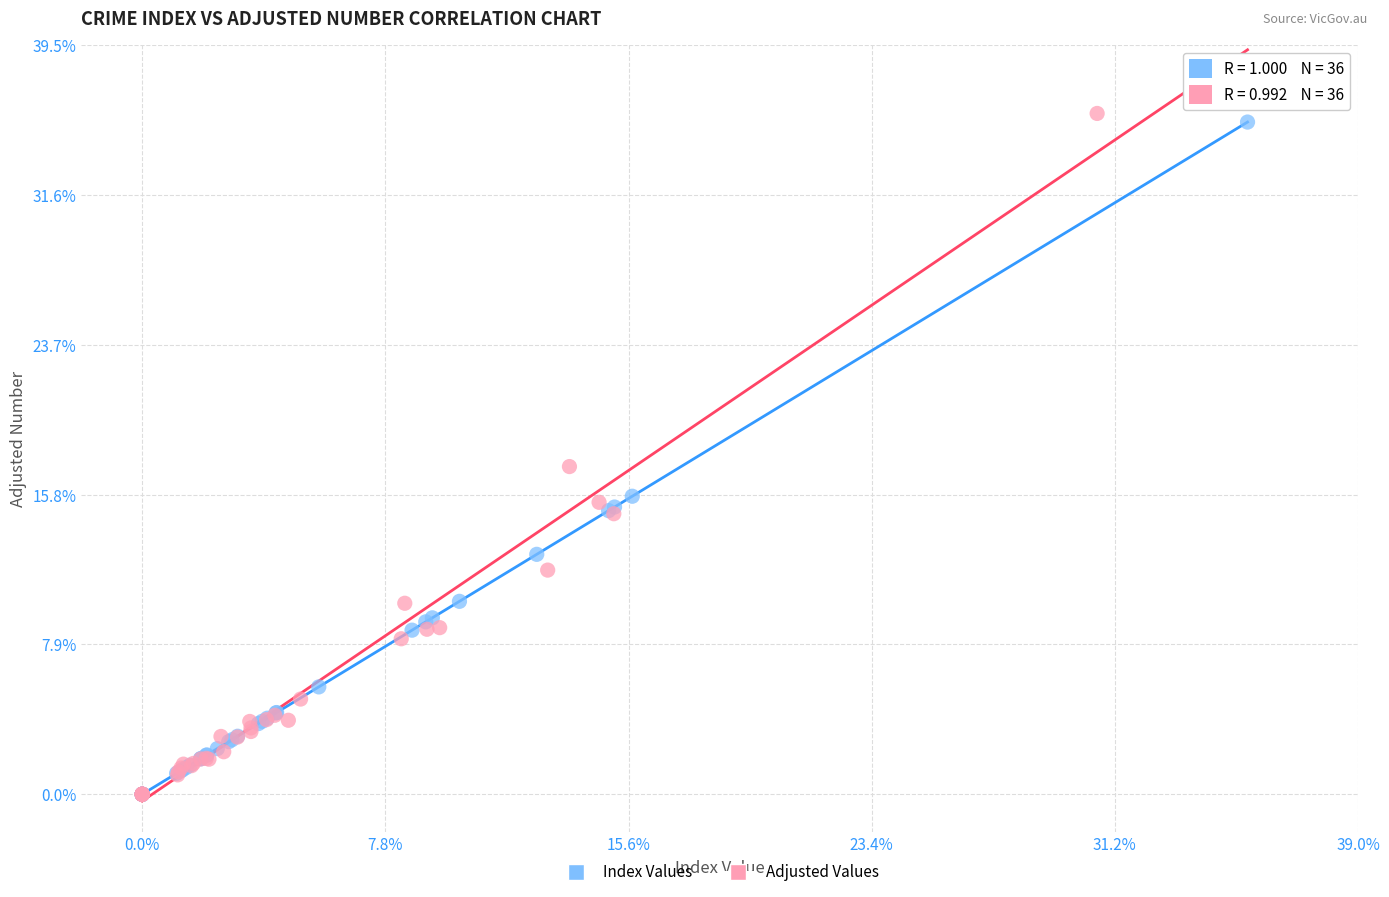

Which series contains the highest Y value?

Adjusted Values